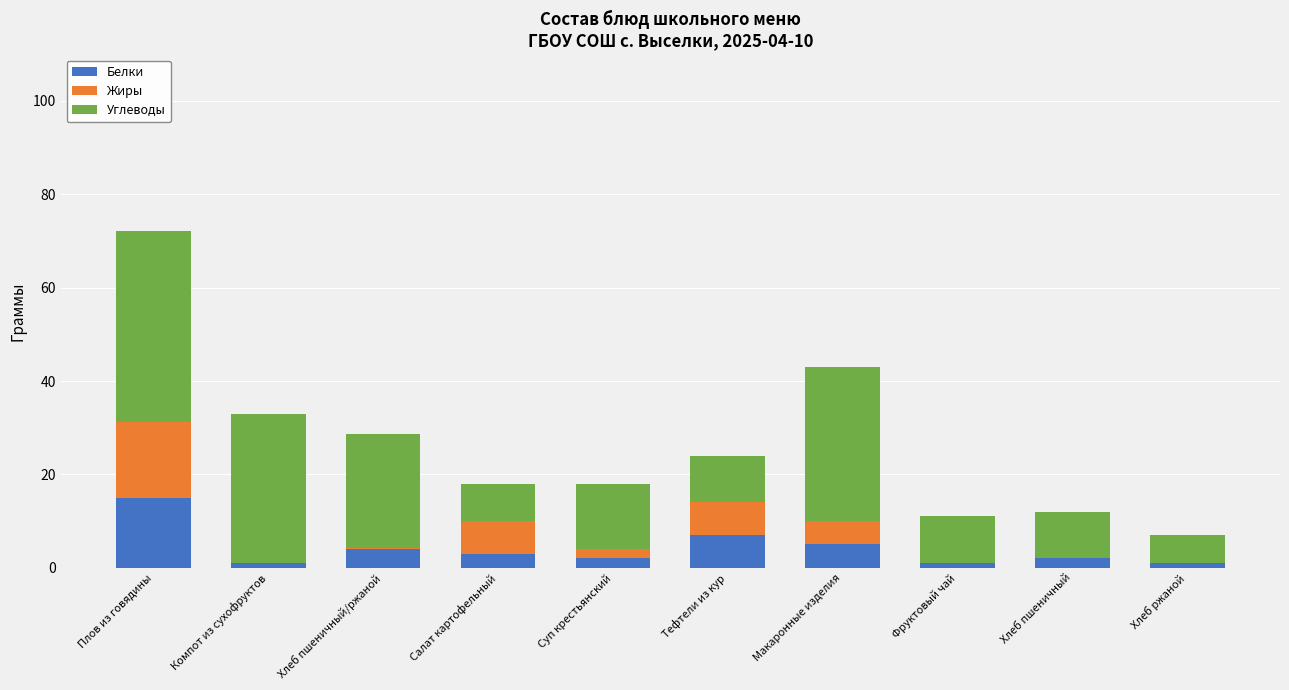

What is the sum of the Белки values at Плов из говядины and Тефтели из кур?

22.0